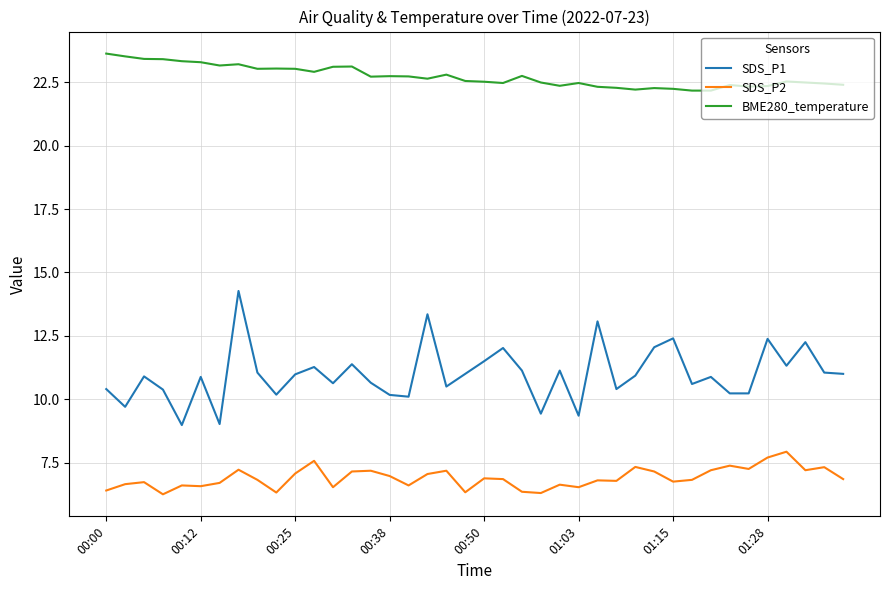

Which series has the largest range (max minus min)?

SDS_P1